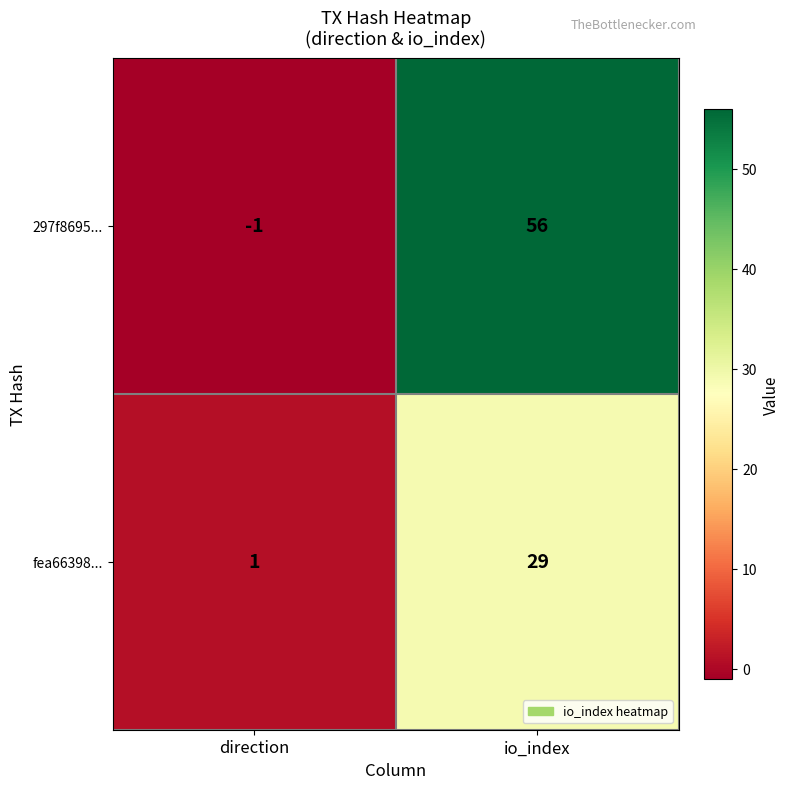

What is the minimum value shown in the chart?

-1